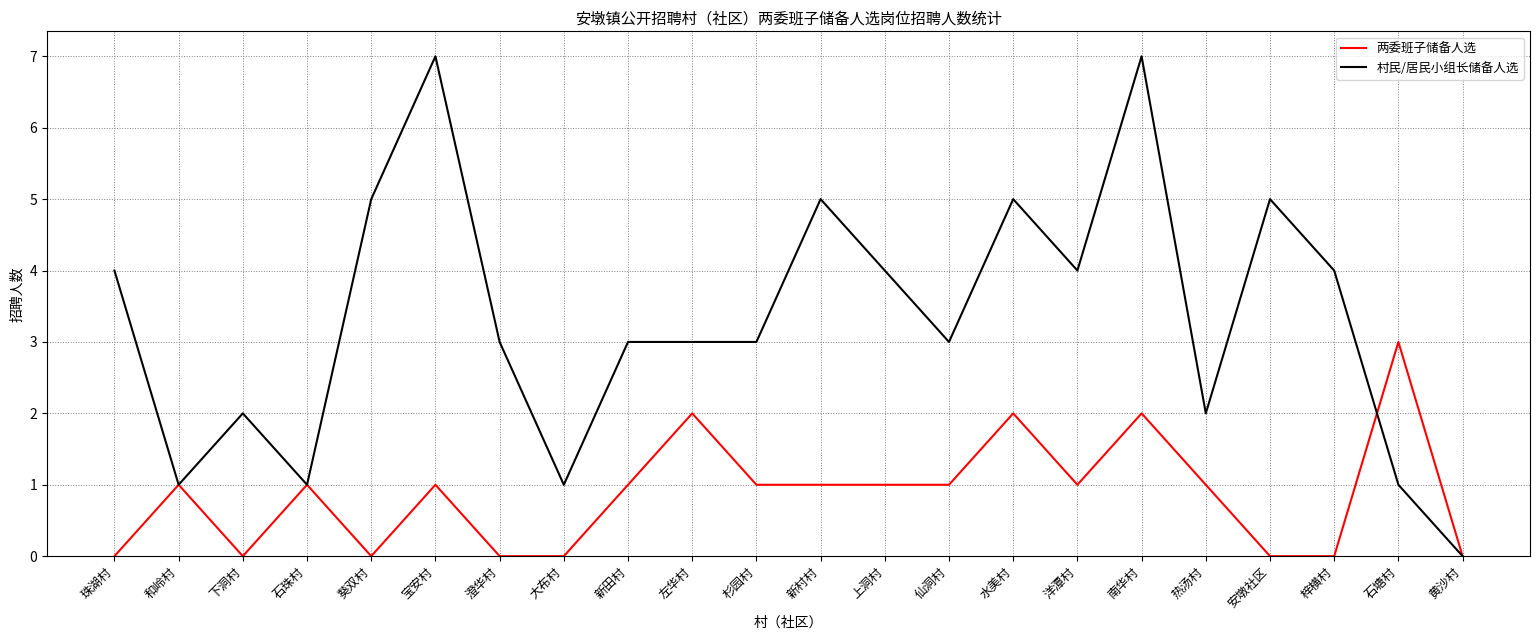

At how many categories does at least one series exceed 6?

2